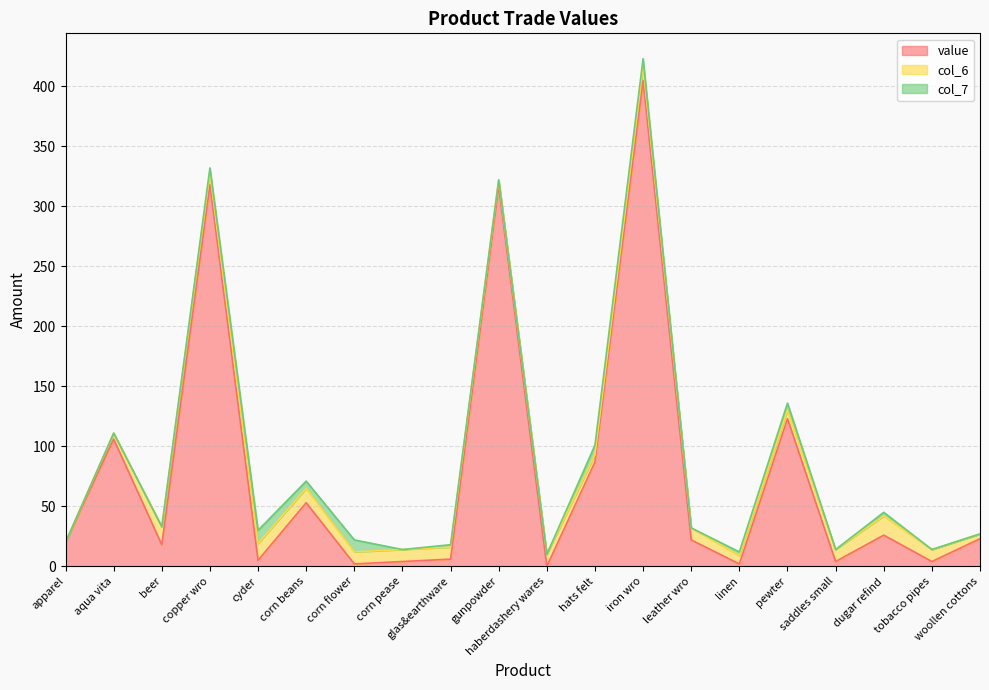

Where is col_7 nearest to the value 5?

copper wro